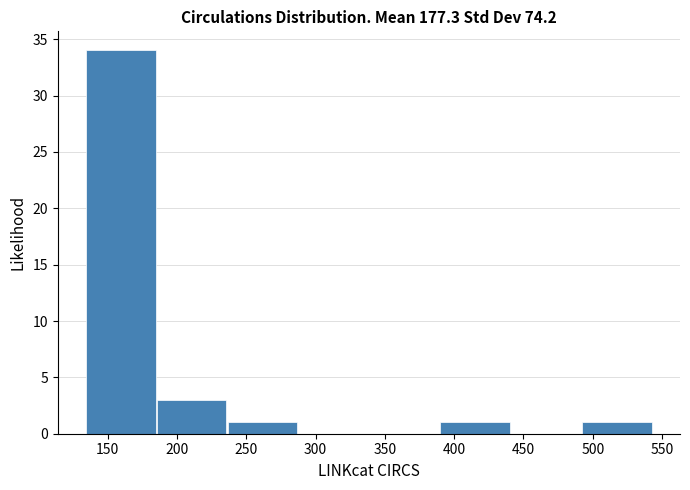

Reading left to right, transcribe this chart: for each bar, give the range it covers on the x-axis and its height. Neither the bar edges nor the heights are printed on the chart, so give them approximately, as read against the axes.

135 to 185: 34
185 to 235: 3
235 to 285: 1
285 to 340: 0
340 to 390: 0
390 to 440: 1
440 to 490: 0
490 to 545: 1